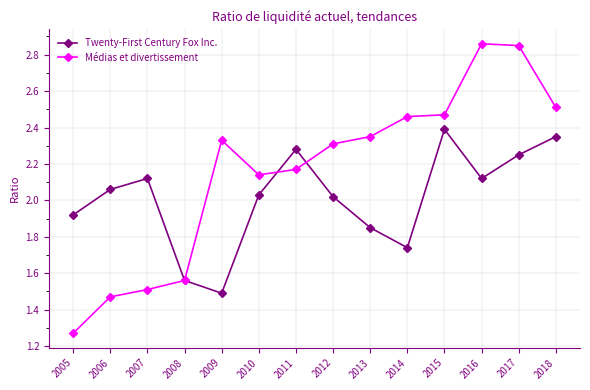

At which label is Twenty-First Century Fox Inc. closest to 1?

2009